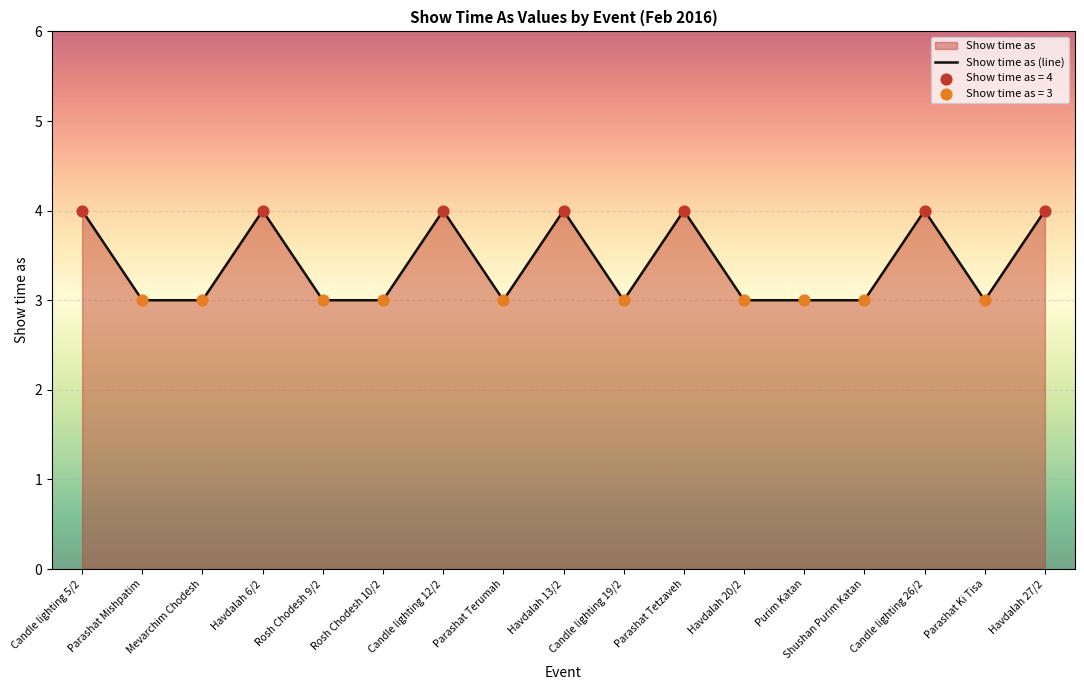

Approximately how many times larger is the value at Purim Katan compared to Candle lighting 26/2?

0.8